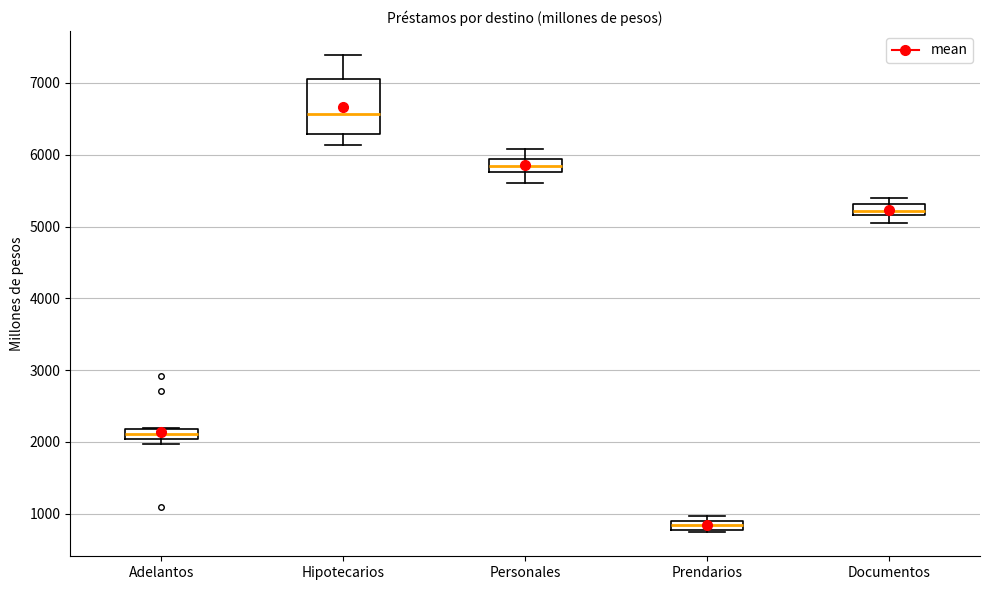

Comparing the boxes themselves (not the whiskers), which one is the tallest?

Hipotecarios